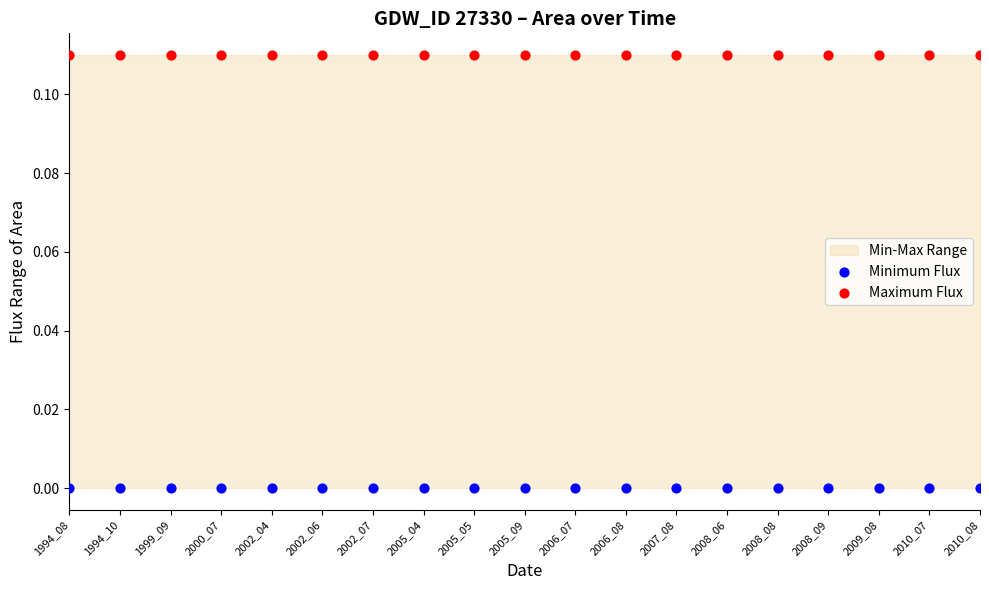

Which series contains the highest Y value?

Maximum Flux